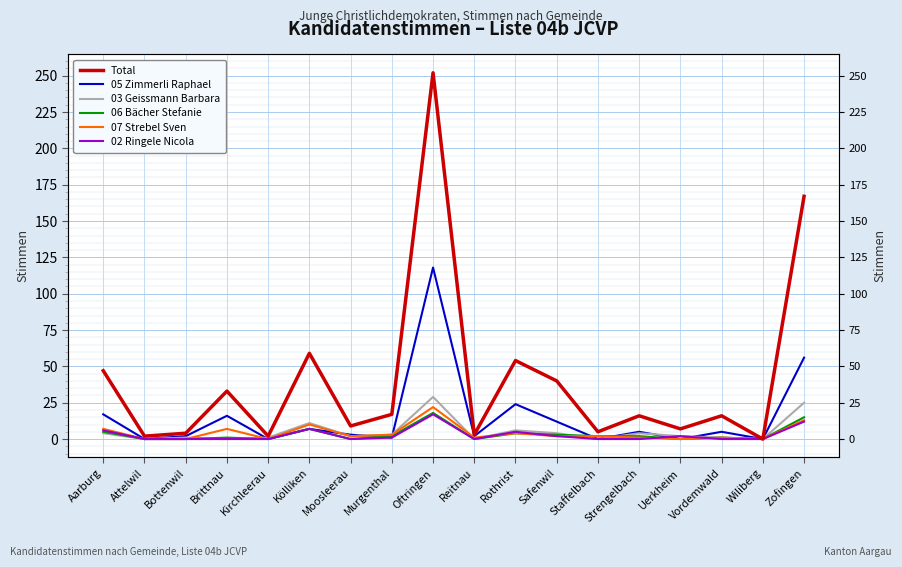

At which label is 02 Ringele Nicola closest to 8?

Kölliken